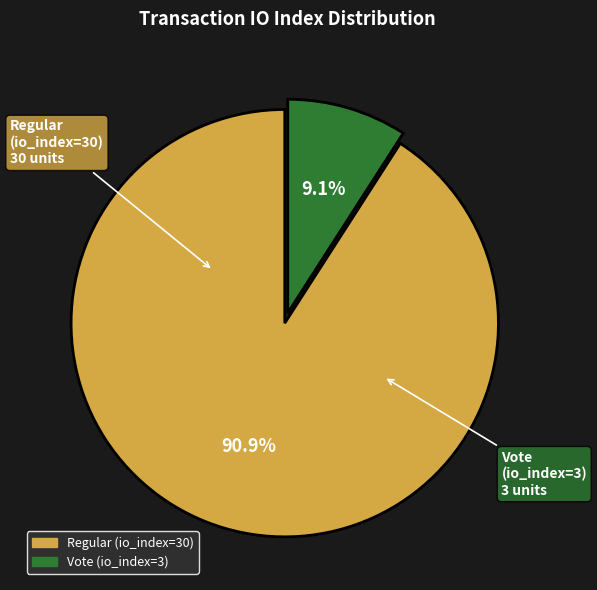

How many slices are in this pie chart?

2